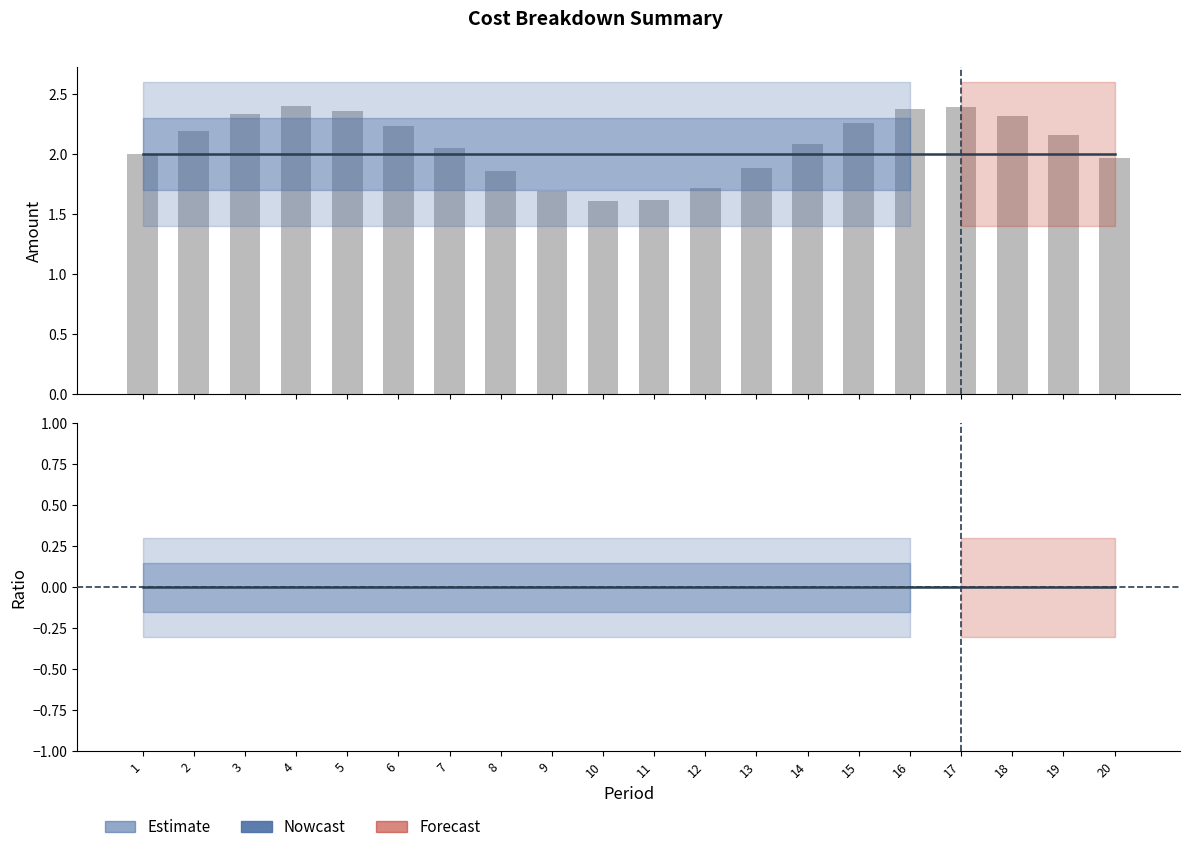

Are the bars grouped side by side (vs. stacked)?

Yes